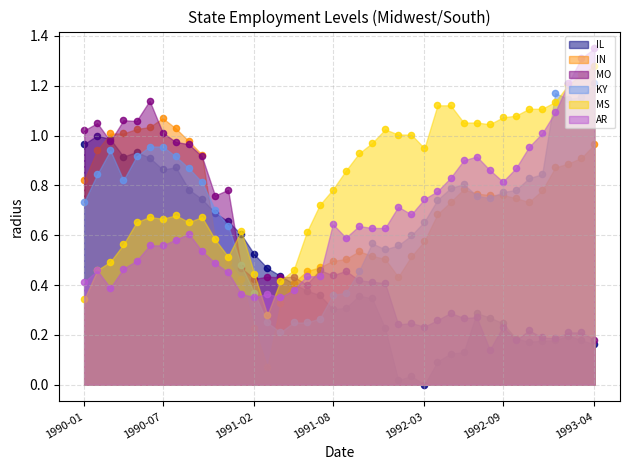

What is the total value across all series at 1990-02?

4.8